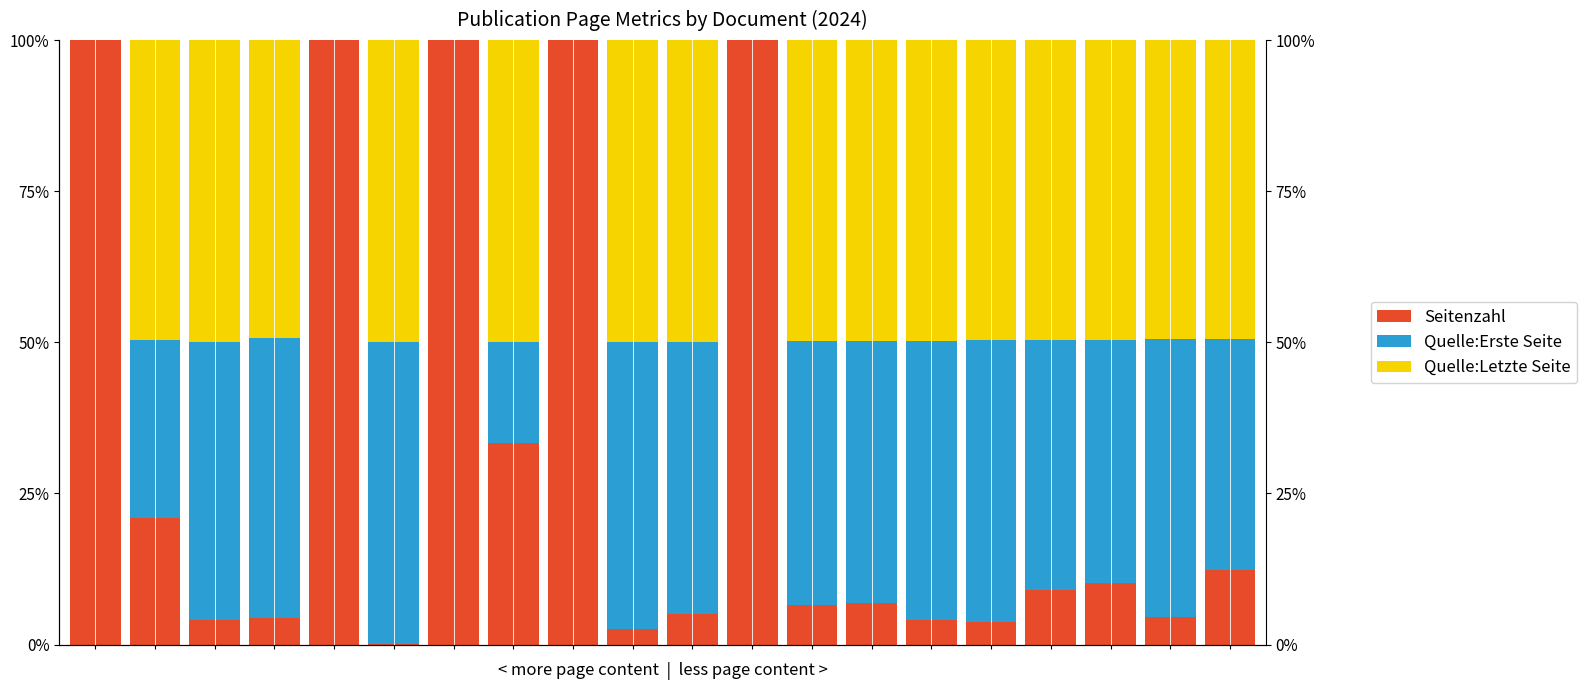

Which has a higher value, 3 or 7?

7